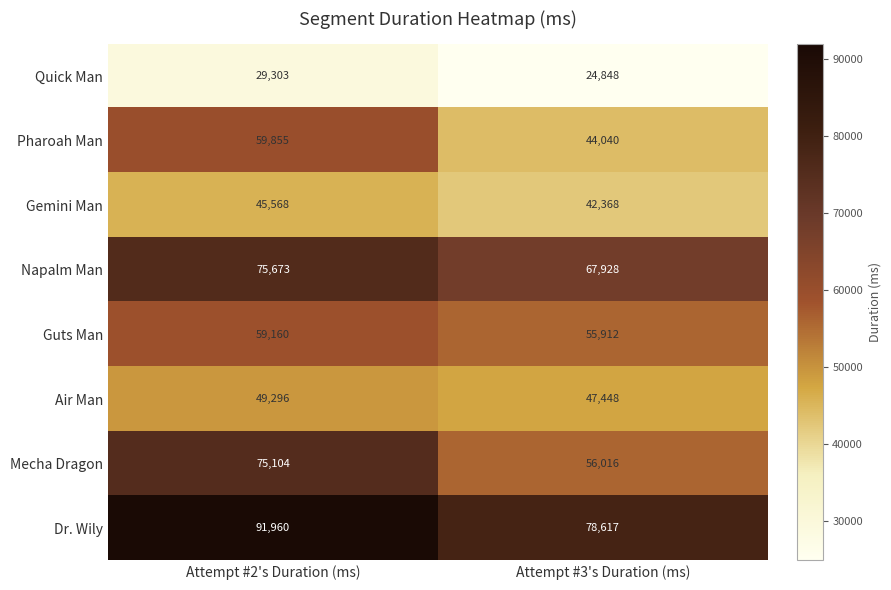

The value of Quick Man at Attempt #2's Duration (ms) is 29303. True or false?

True